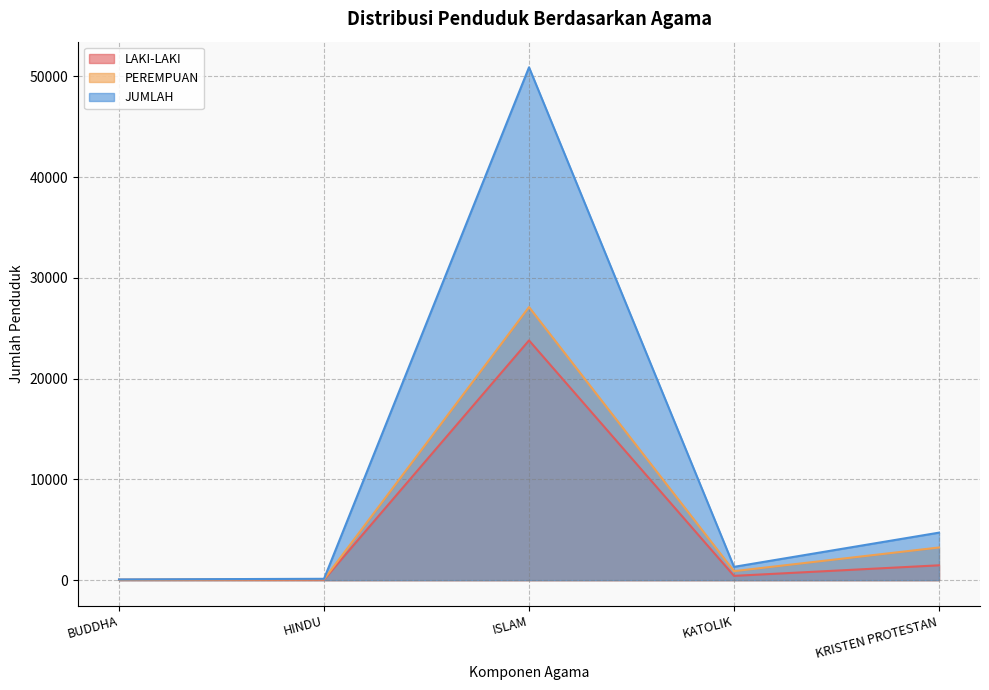

At which category is the sum across all series the highest?

ISLAM